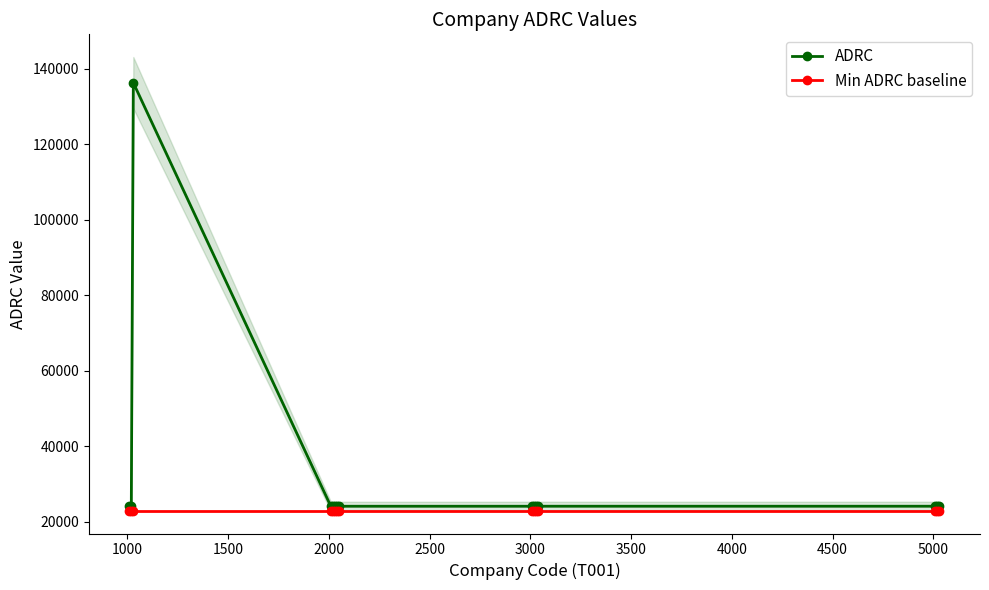

Count the number of data series in this chart.

2